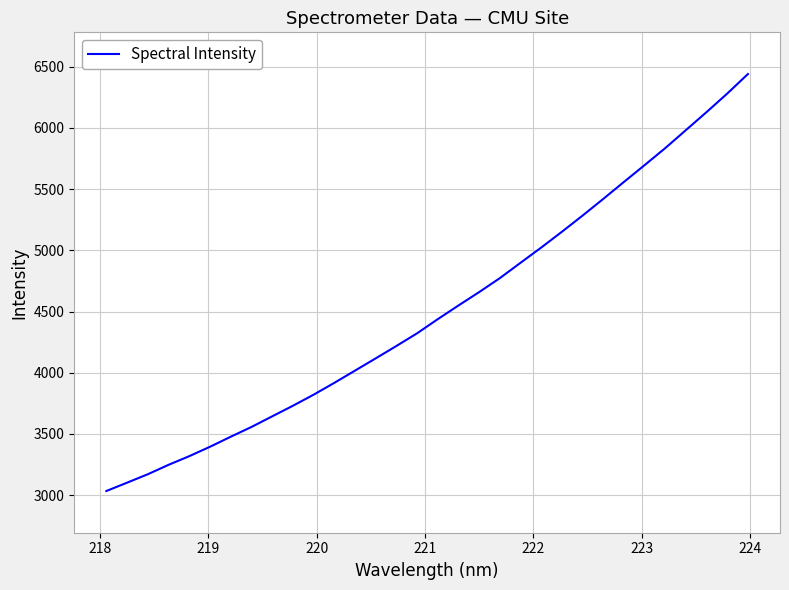

What is the difference between the maximum and minimum values?

3408.1